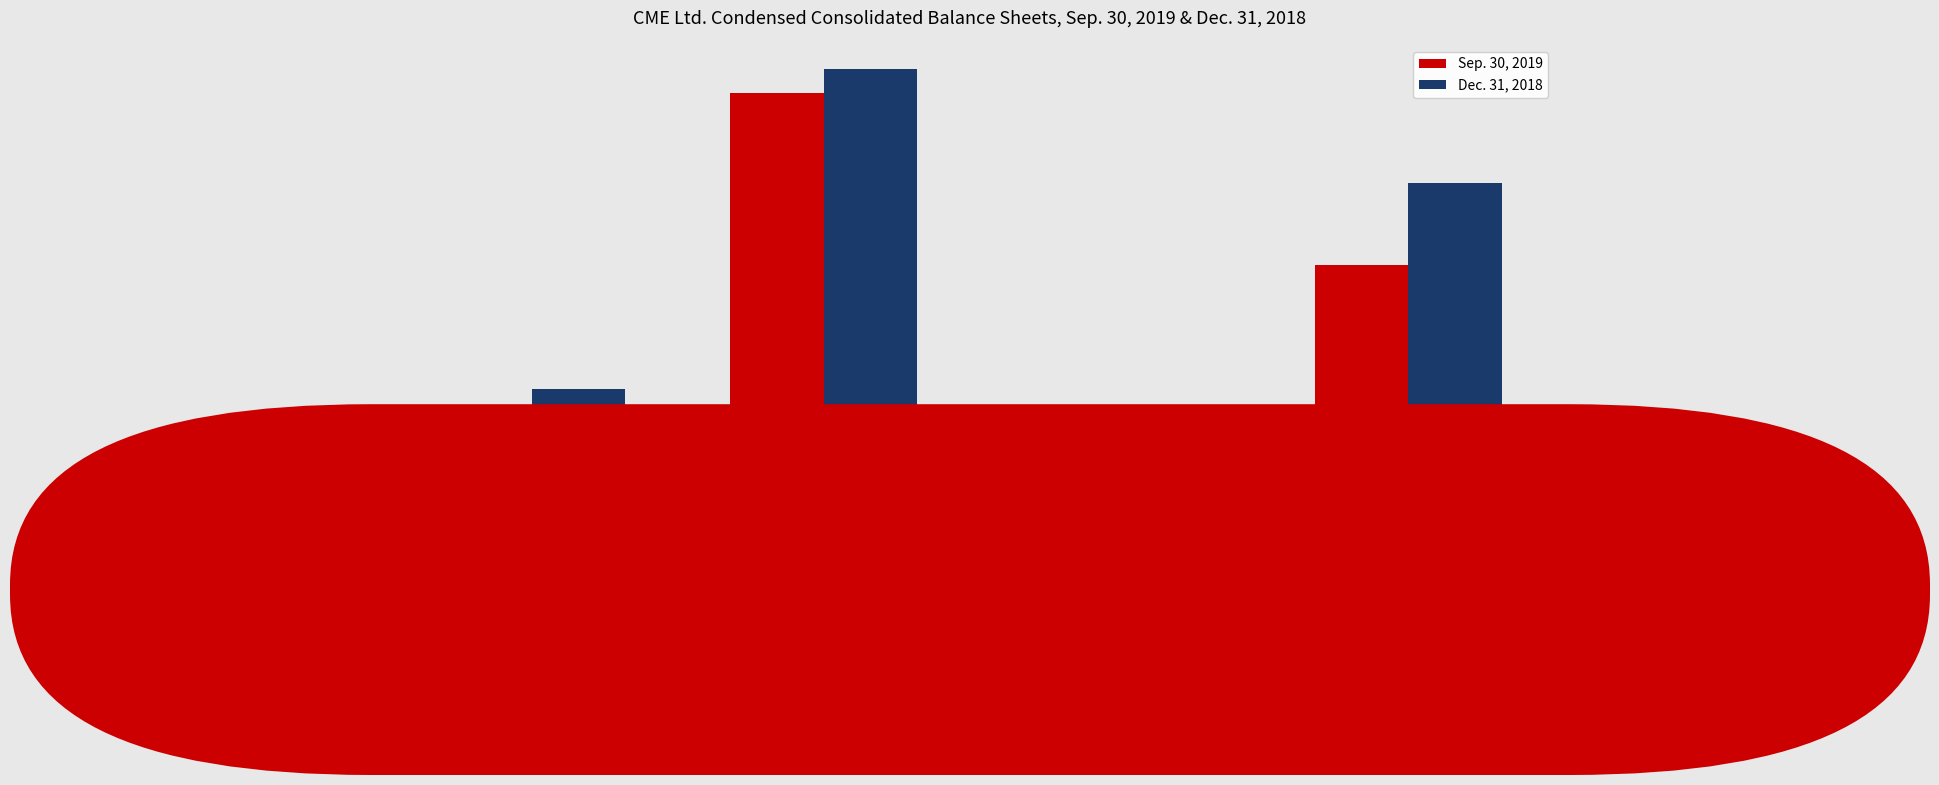

Is the value of Dec. 31, 2018 at Total Current Assets greater than the value of Sep. 30, 2019 at Total Current Liabilities?

Yes